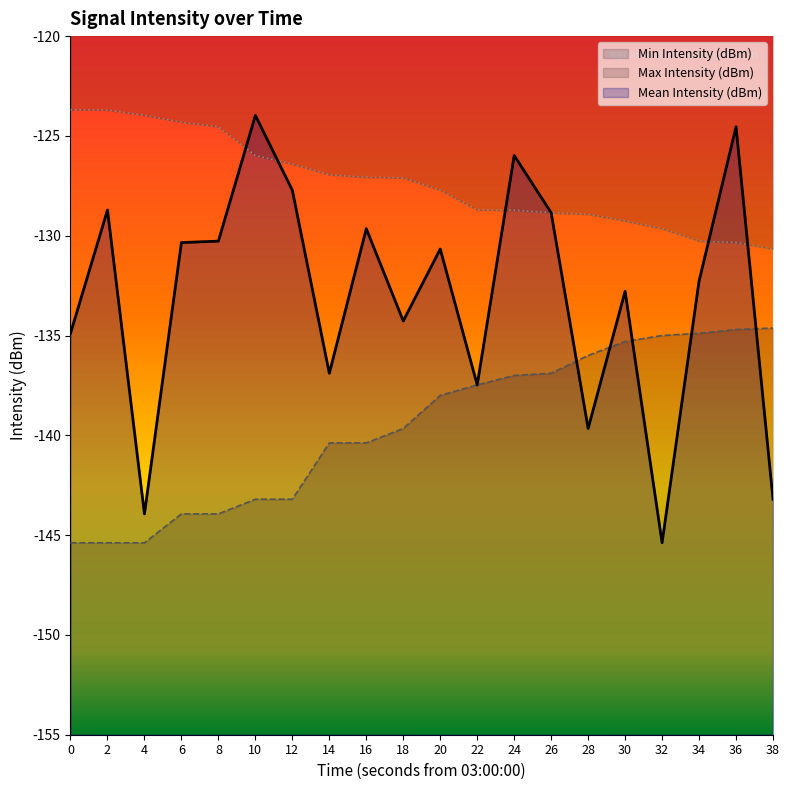

The Max Intensity (dBm) series shows -127.1 at 18. True or false?

True